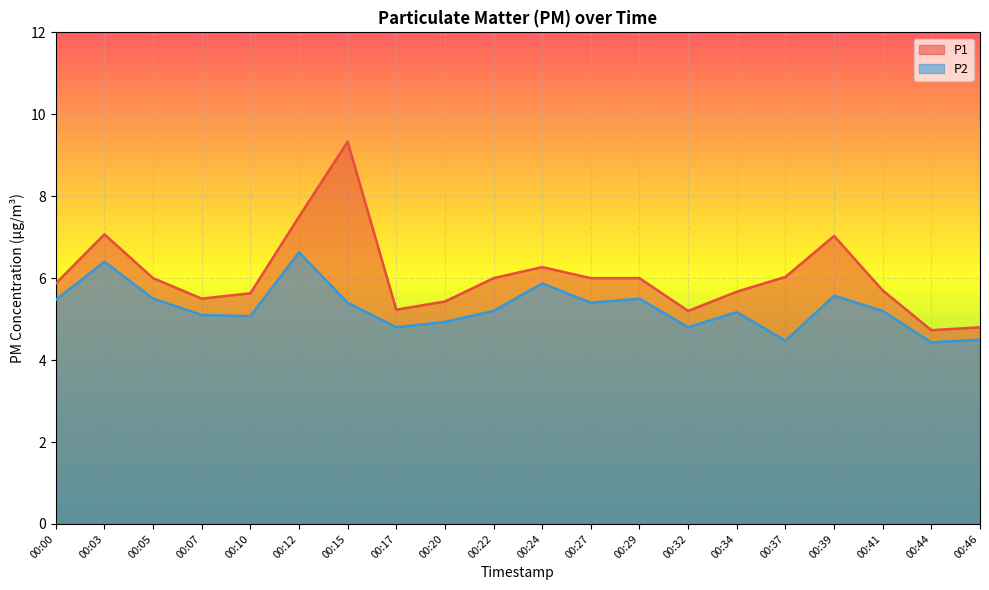

The value of P2 at 00:44 is 7.8. True or false?

False